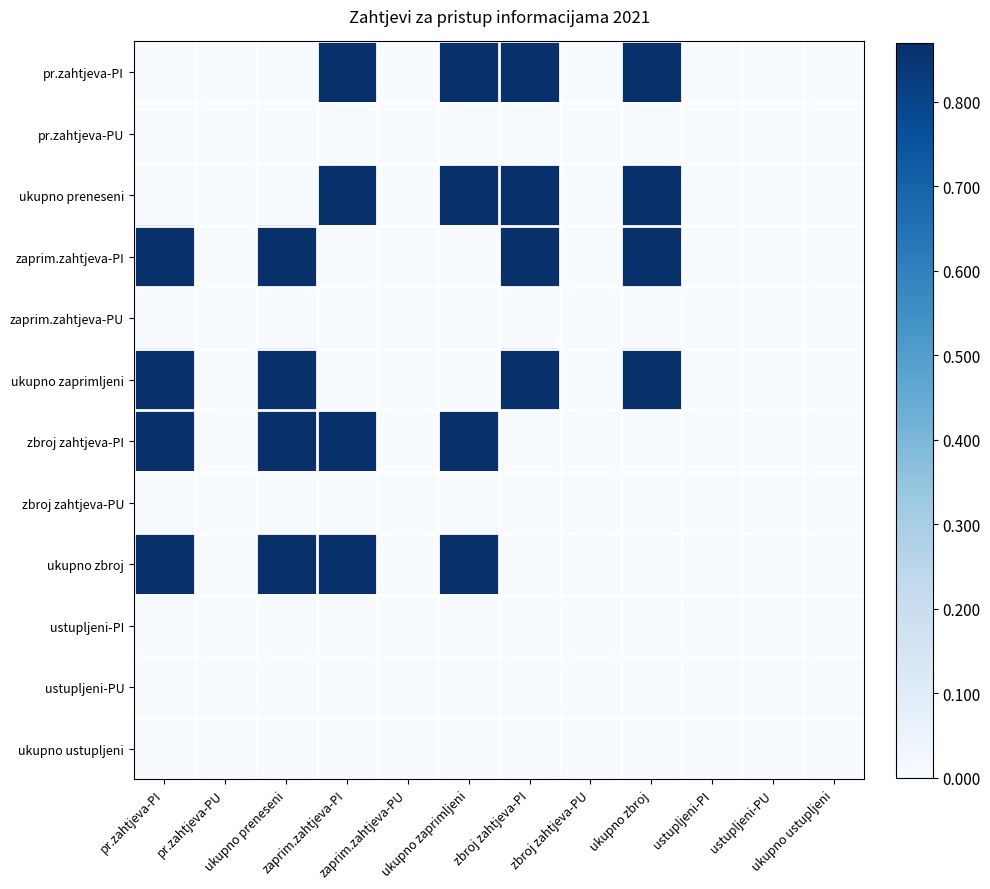

Reading left to right, extract all data points from this chart.

pr.zahtjeva-PI: pr.zahtjeva-PI=0.0	pr.zahtjeva-PU=0.0	ukupno preneseni=0.0	zaprim.zahtjeva-PI=0.9	zaprim.zahtjeva-PU=0.0	ukupno zaprimljeni=0.9	zbroj zahtjeva-PI=0.9	zbroj zahtjeva-PU=0.0	ukupno zbroj=0.9	ustupljeni-PI=0.0	ustupljeni-PU=0.0	ukupno ustupljeni=0.0
pr.zahtjeva-PU: pr.zahtjeva-PI=0.0	pr.zahtjeva-PU=0.0	ukupno preneseni=0.0	zaprim.zahtjeva-PI=0.0	zaprim.zahtjeva-PU=0.0	ukupno zaprimljeni=0.0	zbroj zahtjeva-PI=0.0	zbroj zahtjeva-PU=0.0	ukupno zbroj=0.0	ustupljeni-PI=0.0	ustupljeni-PU=0.0	ukupno ustupljeni=0.0
ukupno preneseni: pr.zahtjeva-PI=0.0	pr.zahtjeva-PU=0.0	ukupno preneseni=0.0	zaprim.zahtjeva-PI=0.9	zaprim.zahtjeva-PU=0.0	ukupno zaprimljeni=0.9	zbroj zahtjeva-PI=0.9	zbroj zahtjeva-PU=0.0	ukupno zbroj=0.9	ustupljeni-PI=0.0	ustupljeni-PU=0.0	ukupno ustupljeni=0.0
zaprim.zahtjeva-PI: pr.zahtjeva-PI=0.9	pr.zahtjeva-PU=0.0	ukupno preneseni=0.9	zaprim.zahtjeva-PI=0.0	zaprim.zahtjeva-PU=0.0	ukupno zaprimljeni=0.0	zbroj zahtjeva-PI=0.9	zbroj zahtjeva-PU=0.0	ukupno zbroj=0.9	ustupljeni-PI=0.0	ustupljeni-PU=0.0	ukupno ustupljeni=0.0
zaprim.zahtjeva-PU: pr.zahtjeva-PI=0.0	pr.zahtjeva-PU=0.0	ukupno preneseni=0.0	zaprim.zahtjeva-PI=0.0	zaprim.zahtjeva-PU=0.0	ukupno zaprimljeni=0.0	zbroj zahtjeva-PI=0.0	zbroj zahtjeva-PU=0.0	ukupno zbroj=0.0	ustupljeni-PI=0.0	ustupljeni-PU=0.0	ukupno ustupljeni=0.0
ukupno zaprimljeni: pr.zahtjeva-PI=0.9	pr.zahtjeva-PU=0.0	ukupno preneseni=0.9	zaprim.zahtjeva-PI=0.0	zaprim.zahtjeva-PU=0.0	ukupno zaprimljeni=0.0	zbroj zahtjeva-PI=0.9	zbroj zahtjeva-PU=0.0	ukupno zbroj=0.9	ustupljeni-PI=0.0	ustupljeni-PU=0.0	ukupno ustupljeni=0.0
zbroj zahtjeva-PI: pr.zahtjeva-PI=0.9	pr.zahtjeva-PU=0.0	ukupno preneseni=0.9	zaprim.zahtjeva-PI=0.9	zaprim.zahtjeva-PU=0.0	ukupno zaprimljeni=0.9	zbroj zahtjeva-PI=0.0	zbroj zahtjeva-PU=0.0	ukupno zbroj=0.0	ustupljeni-PI=0.0	ustupljeni-PU=0.0	ukupno ustupljeni=0.0
zbroj zahtjeva-PU: pr.zahtjeva-PI=0.0	pr.zahtjeva-PU=0.0	ukupno preneseni=0.0	zaprim.zahtjeva-PI=0.0	zaprim.zahtjeva-PU=0.0	ukupno zaprimljeni=0.0	zbroj zahtjeva-PI=0.0	zbroj zahtjeva-PU=0.0	ukupno zbroj=0.0	ustupljeni-PI=0.0	ustupljeni-PU=0.0	ukupno ustupljeni=0.0
ukupno zbroj: pr.zahtjeva-PI=0.9	pr.zahtjeva-PU=0.0	ukupno preneseni=0.9	zaprim.zahtjeva-PI=0.9	zaprim.zahtjeva-PU=0.0	ukupno zaprimljeni=0.9	zbroj zahtjeva-PI=0.0	zbroj zahtjeva-PU=0.0	ukupno zbroj=0.0	ustupljeni-PI=0.0	ustupljeni-PU=0.0	ukupno ustupljeni=0.0
ustupljeni-PI: pr.zahtjeva-PI=0.0	pr.zahtjeva-PU=0.0	ukupno preneseni=0.0	zaprim.zahtjeva-PI=0.0	zaprim.zahtjeva-PU=0.0	ukupno zaprimljeni=0.0	zbroj zahtjeva-PI=0.0	zbroj zahtjeva-PU=0.0	ukupno zbroj=0.0	ustupljeni-PI=0.0	ustupljeni-PU=0.0	ukupno ustupljeni=0.0
ustupljeni-PU: pr.zahtjeva-PI=0.0	pr.zahtjeva-PU=0.0	ukupno preneseni=0.0	zaprim.zahtjeva-PI=0.0	zaprim.zahtjeva-PU=0.0	ukupno zaprimljeni=0.0	zbroj zahtjeva-PI=0.0	zbroj zahtjeva-PU=0.0	ukupno zbroj=0.0	ustupljeni-PI=0.0	ustupljeni-PU=0.0	ukupno ustupljeni=0.0
ukupno ustupljeni: pr.zahtjeva-PI=0.0	pr.zahtjeva-PU=0.0	ukupno preneseni=0.0	zaprim.zahtjeva-PI=0.0	zaprim.zahtjeva-PU=0.0	ukupno zaprimljeni=0.0	zbroj zahtjeva-PI=0.0	zbroj zahtjeva-PU=0.0	ukupno zbroj=0.0	ustupljeni-PI=0.0	ustupljeni-PU=0.0	ukupno ustupljeni=0.0